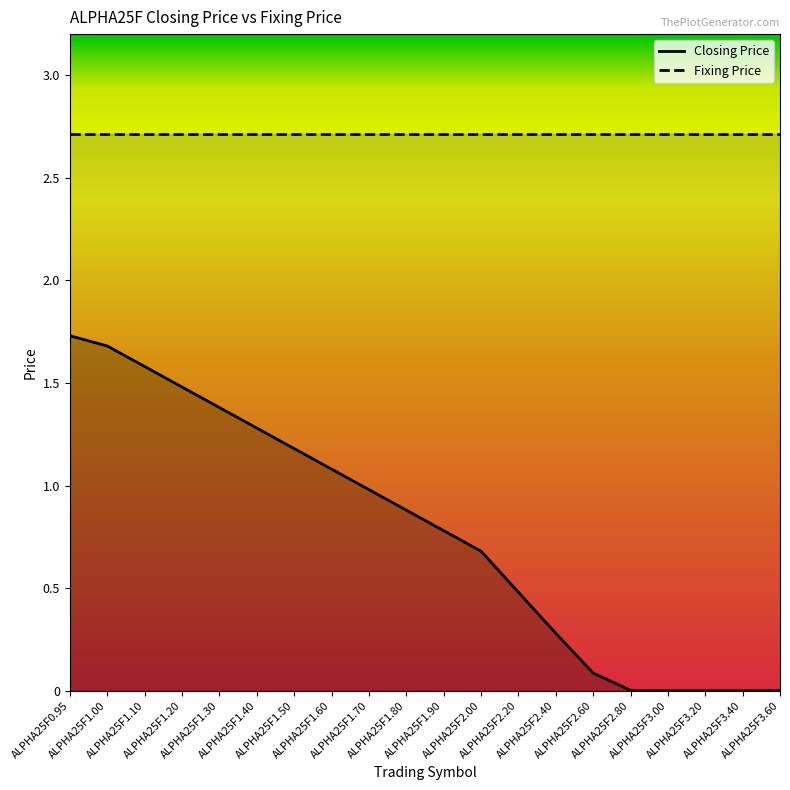

Which series has the largest range (max minus min)?

Closing Price